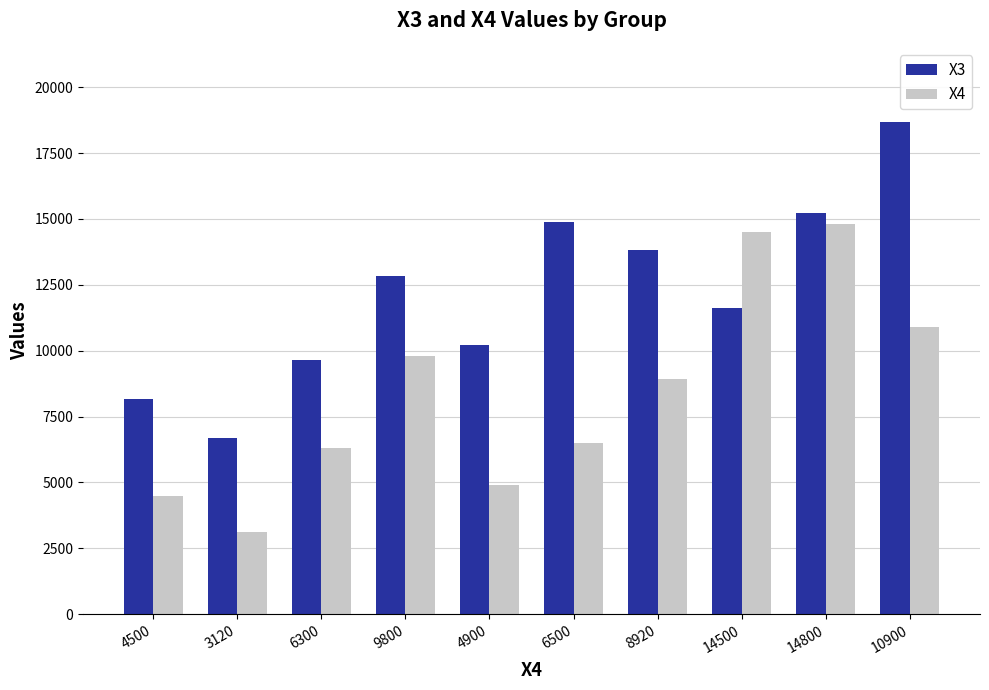

Reading left to right, extract all data points from this chart.

X3: 4500=8176	3120=6699	6300=9663	9800=12837	4900=10205	6500=14890	8920=13836	14500=11628	14800=15225	10900=18691
X4: 4500=4500	3120=3120	6300=6300	9800=9800	4900=4900	6500=6500	8920=8920	14500=14500	14800=14800	10900=10900